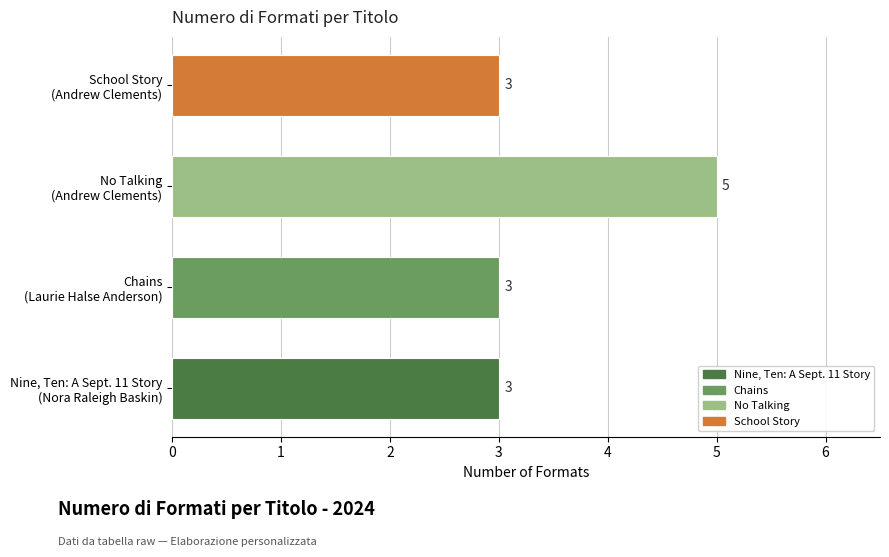

What is the minimum value shown in the chart?

3